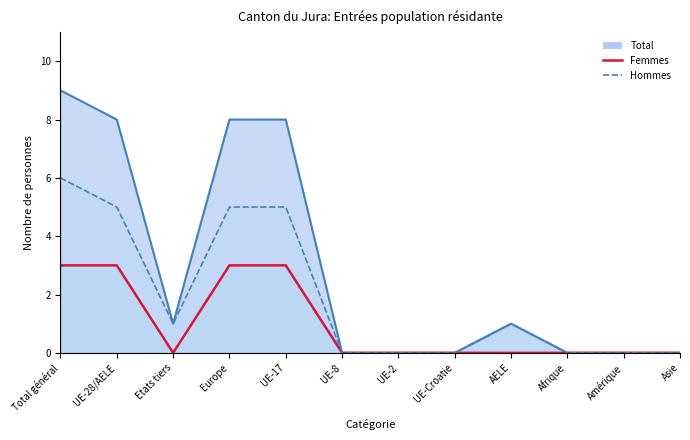

How many data points in Total are above 1?

4